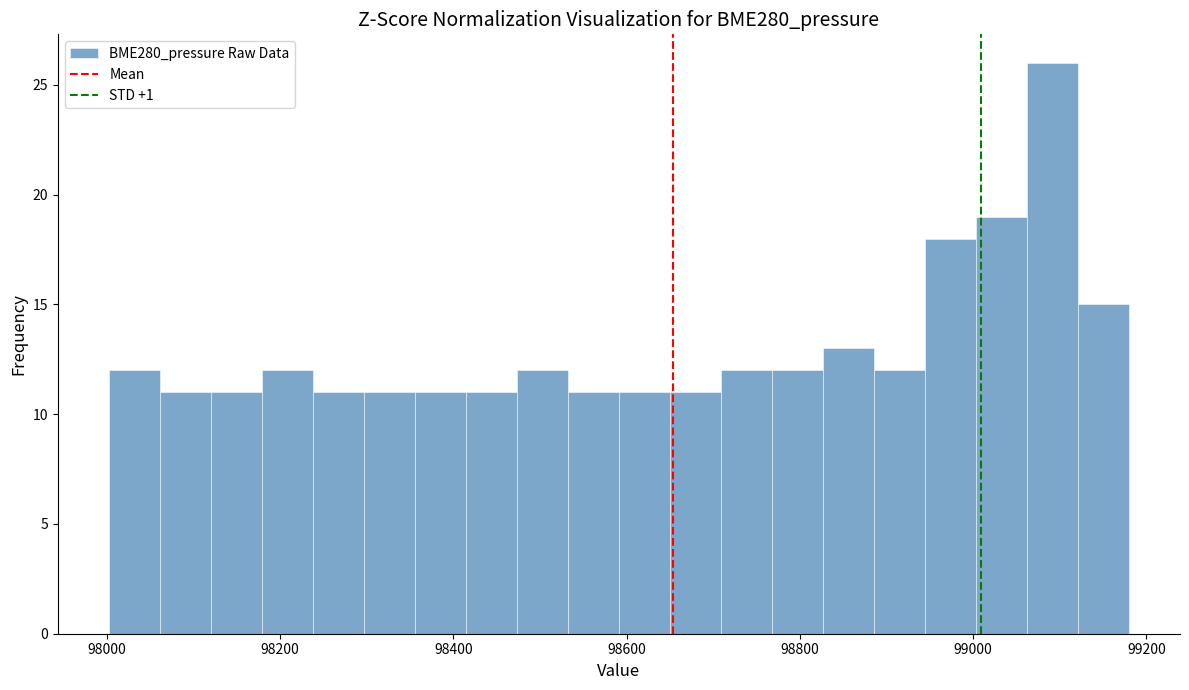

Around what value on the x-axis is the tallest bar? Give the approximate position of its centre, as read against the axis.

99100